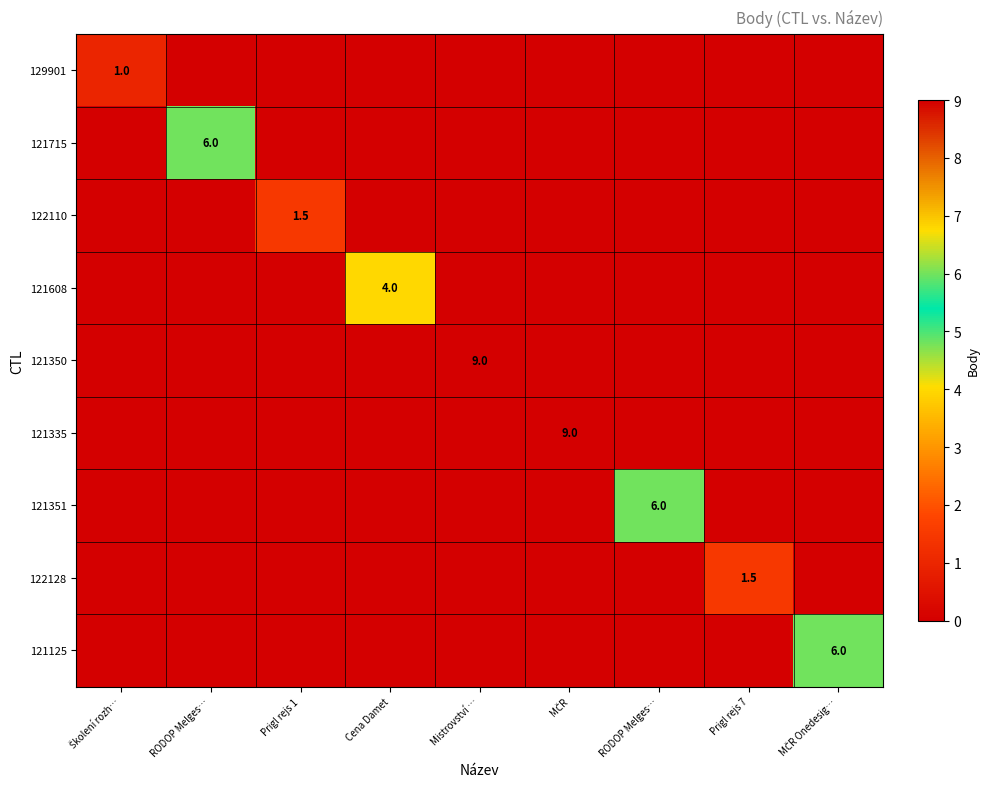

What is the maximum value shown in the chart?

9.0